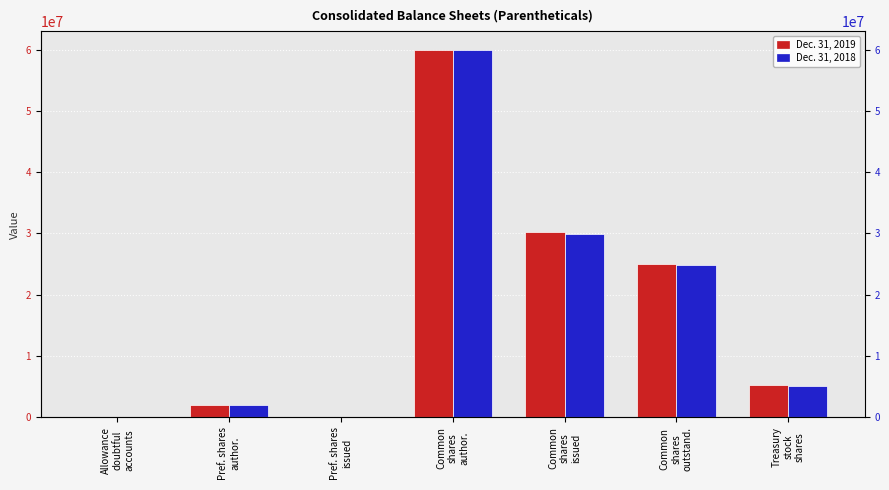

What is the value of the Dec. 31, 2018 bar at the 7th from the left?

5116871